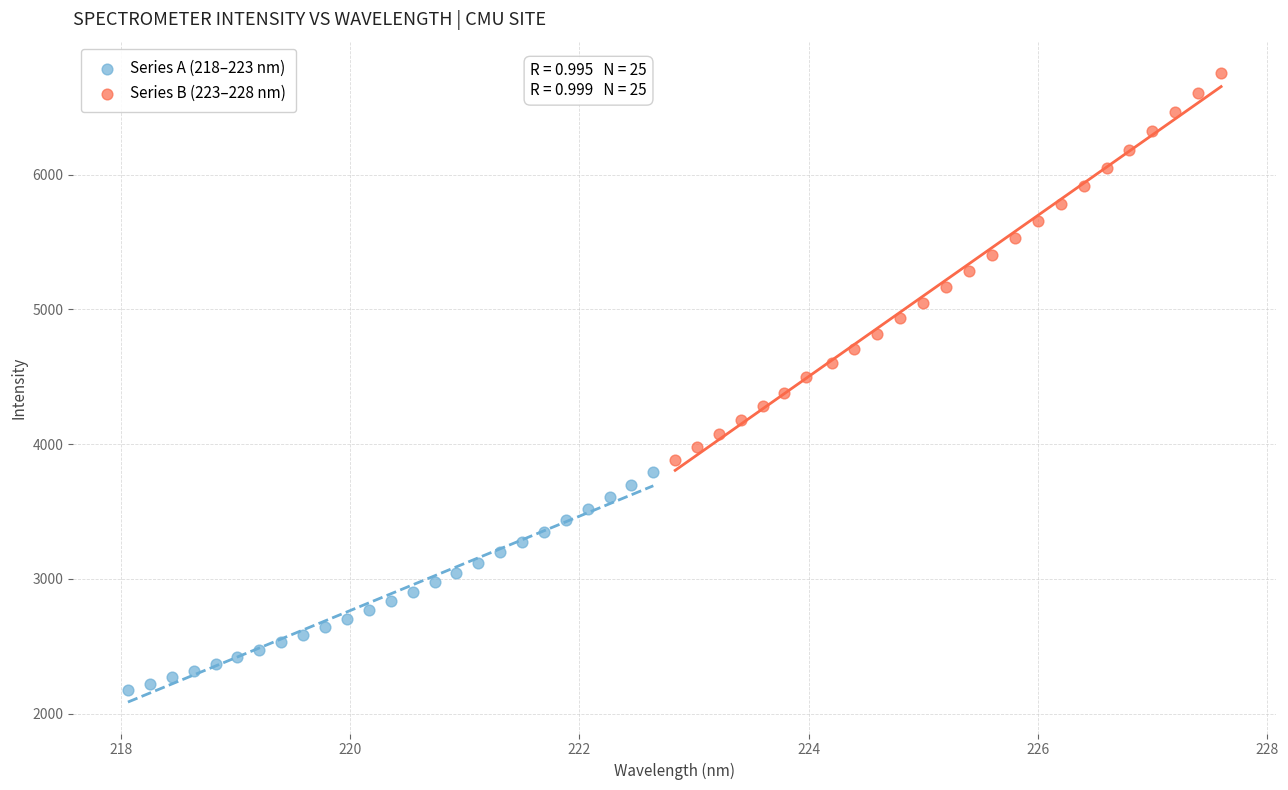

Which series has the largest Y range (max minus min)?

Series B (223–228 nm)